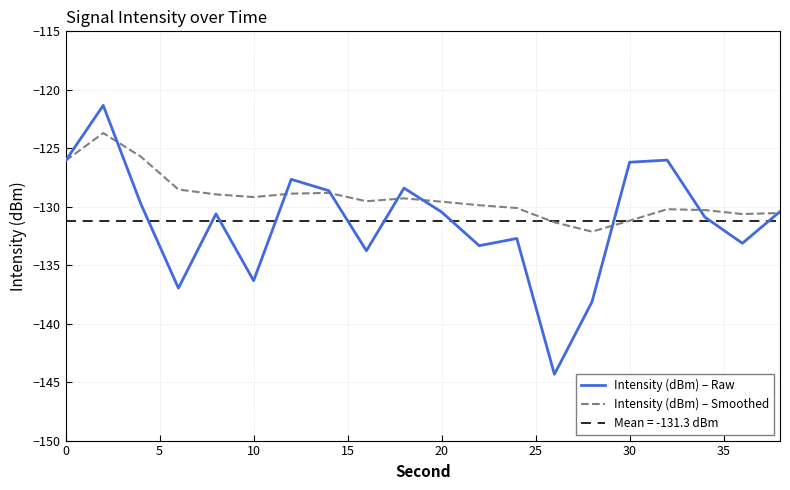

What is the lowest value of the Intensity (dBm) – Smoothed series?

-132.1